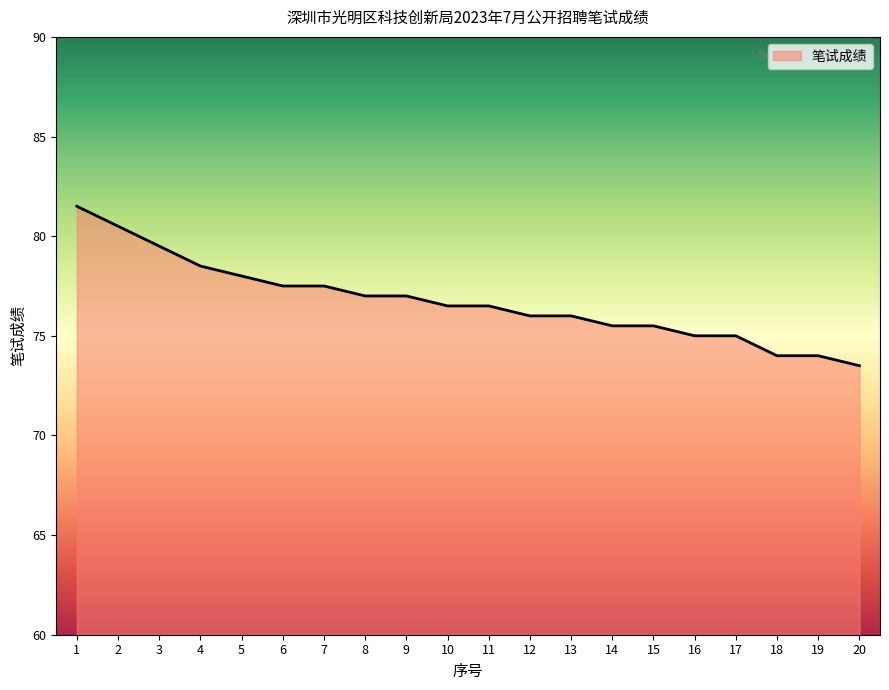

What is the ratio of the value at 14 to the value at 5?

1.0